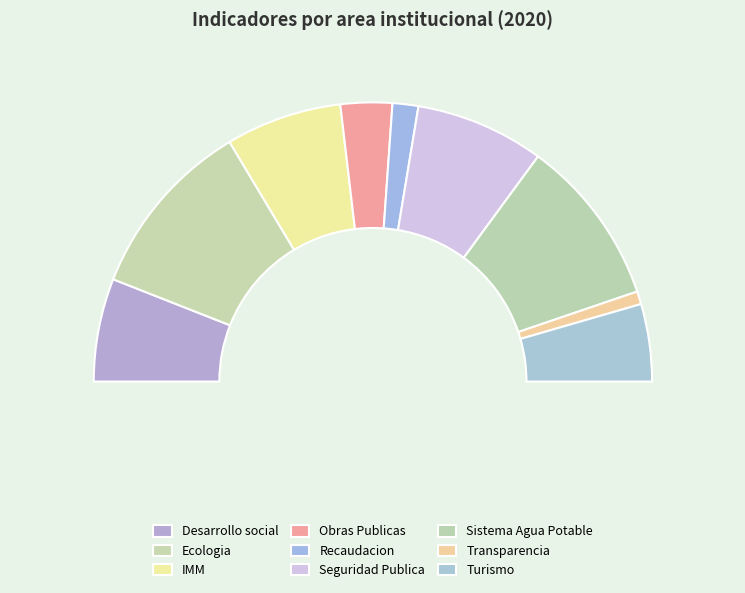

True or false: Turismo accounts for 9% of the total.

True